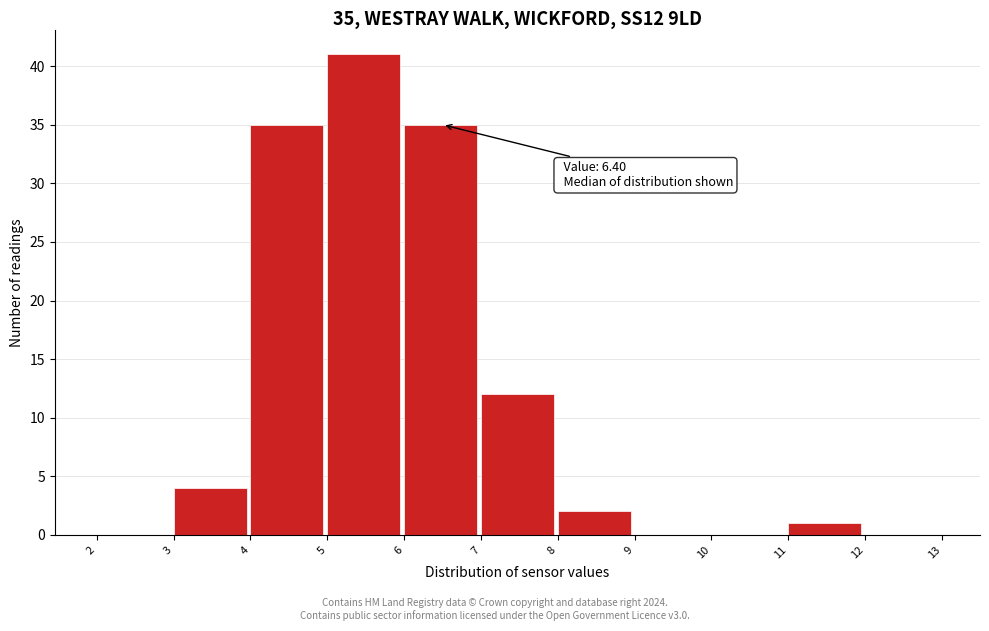

Over which range of the x-axis is the bar tallest?

5 to 6